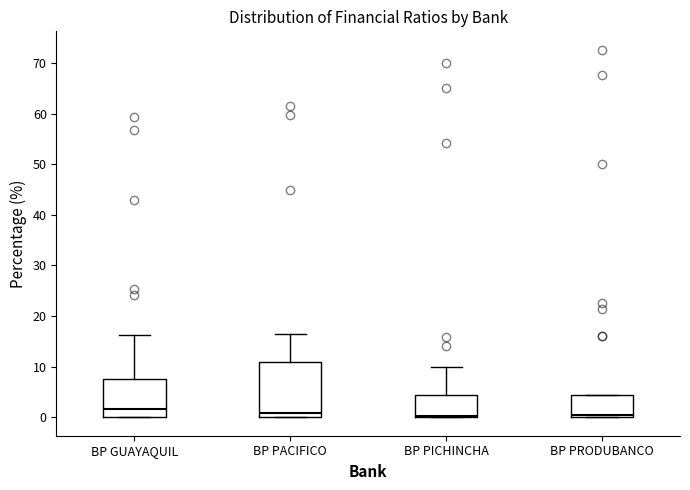

Reading left to right, transcribe this box plot: for each box, give where its median line is, the range the box spans, and where its two whiskers end, as read against the y-axis. The values are not printed on the chart, so give them approximately, as read against the axis.

BP GUAYAQUIL: median 2, box 0 to 8, whiskers 0 to 16
BP PACIFICO: median 1, box 0 to 11, whiskers 0 to 17
BP PICHINCHA: median 0 (just above the box's lower edge), box 0 to 4, whiskers 0 to 10
BP PRODUBANCO: median 0 (just above the box's lower edge), box 0 to 4, whiskers 0 to 4